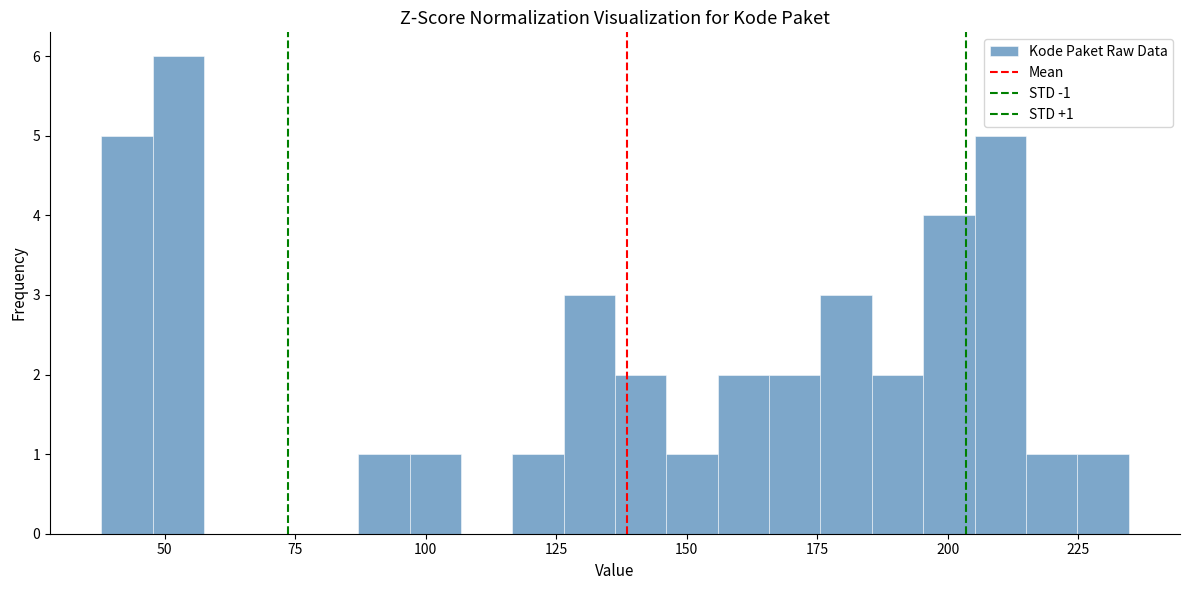

Around what value on the x-axis is the tallest bar? Give the approximate position of its centre, as read against the axis.

55